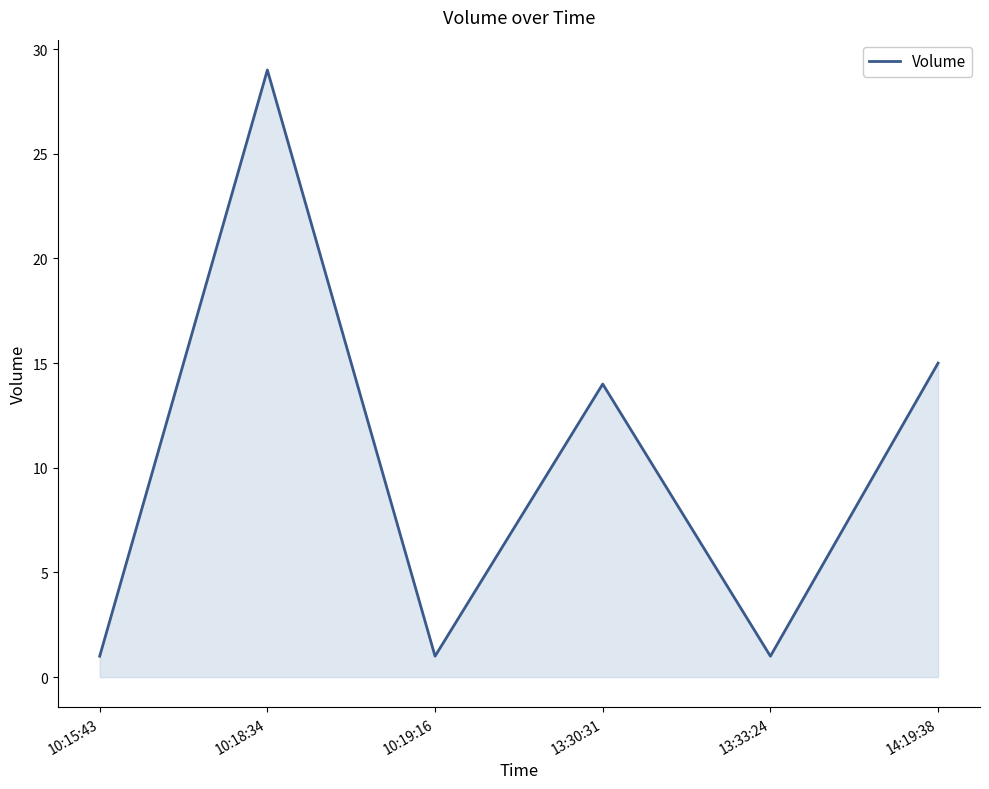

What is the change in value from 13:30:31 to 13:33:24?

-13